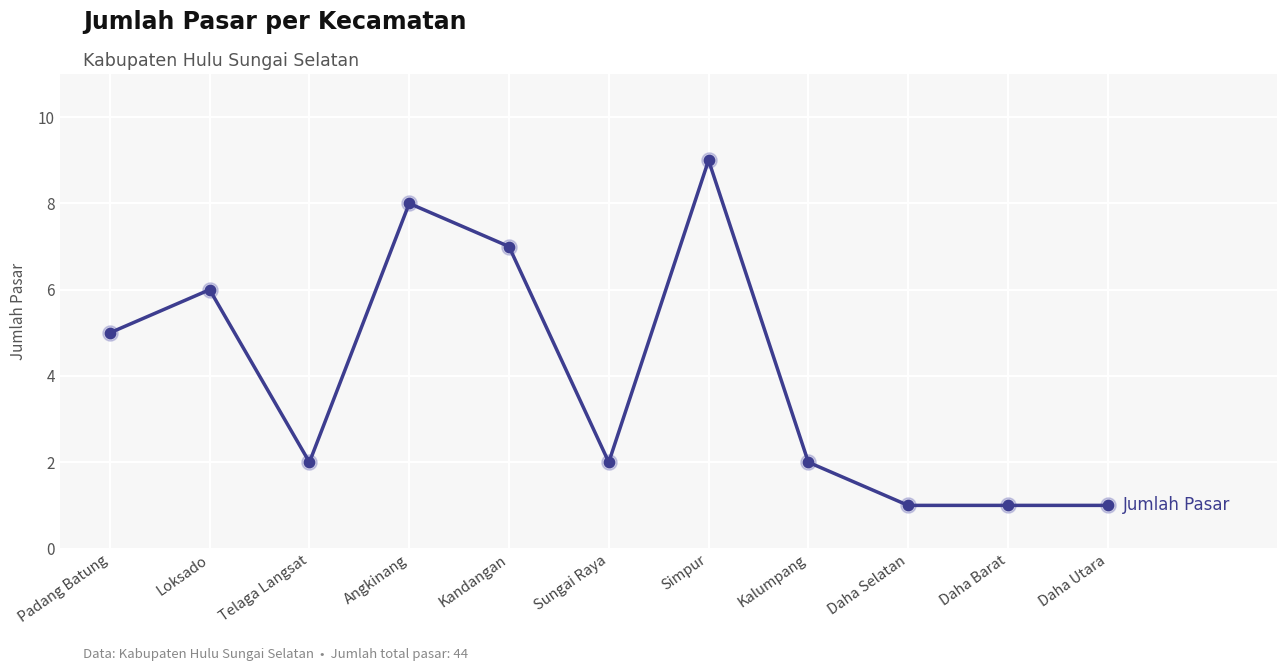

What is the change in value from Kandangan to Sungai Raya?

-5